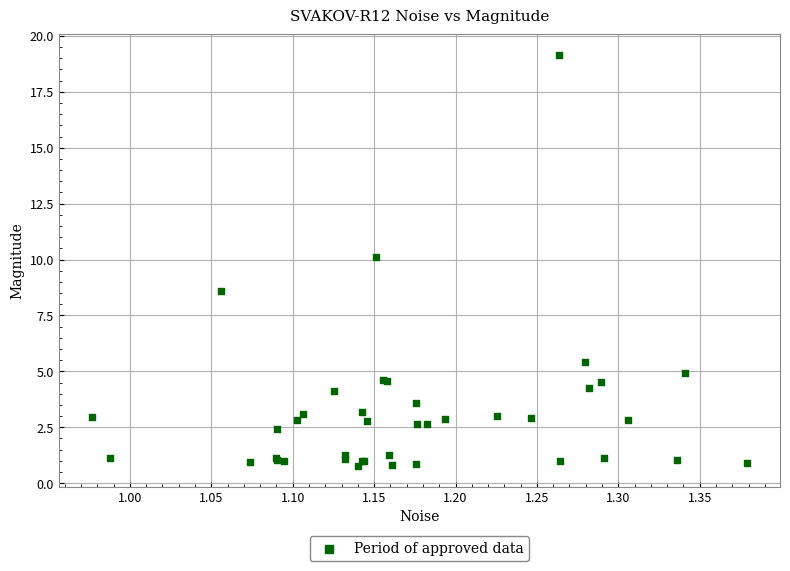

What Y value in the scatter plot is closest to 9?

8.6